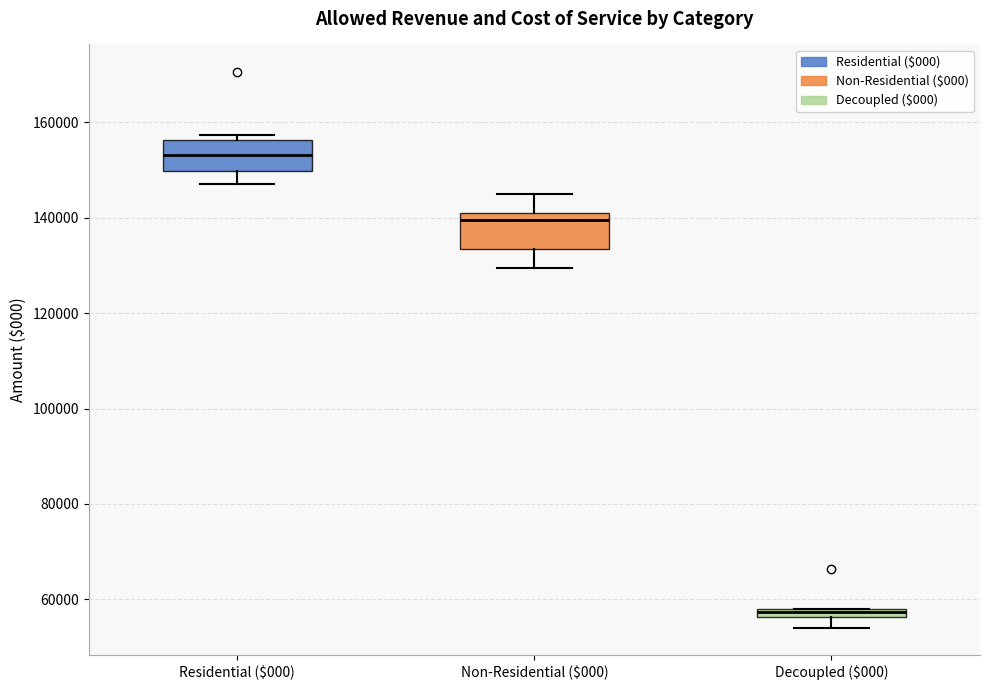

Where does the upper whisker of the box for Non-Residential ($000) end on the y-axis? The values are not printed on the chart, so give them approximately, as read against the axis.

144000